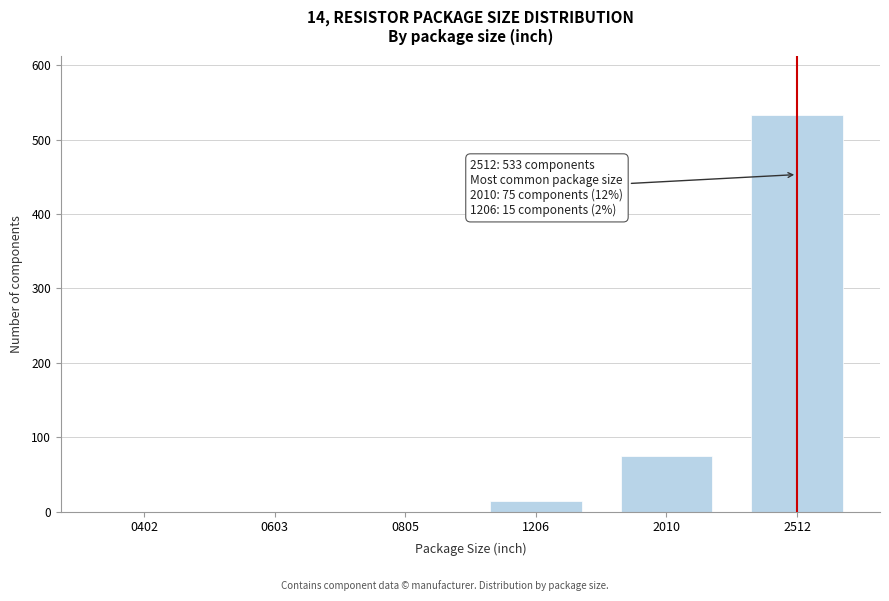

Reading left to right, transcribe all the data shown in this chart.

0402=0	0603=0	0805=0	1206=15	2010=75	2512=533